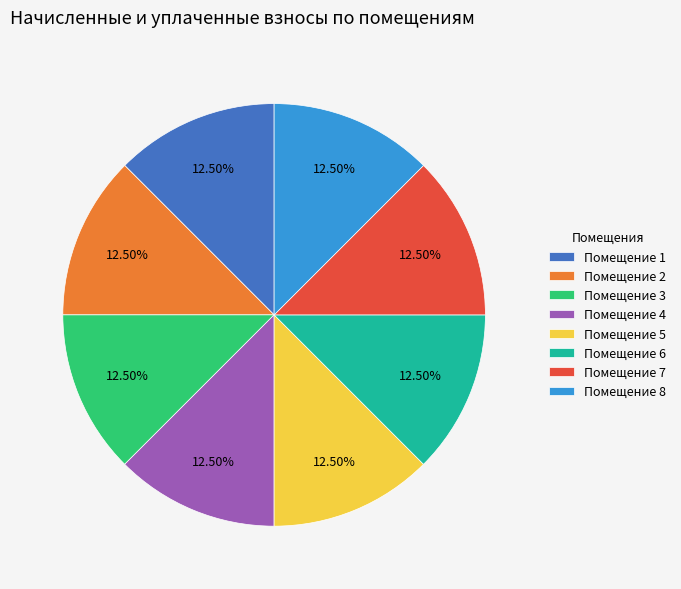

What is the ratio of the value at Помещение 2 to the value at Помещение 4?

1.0